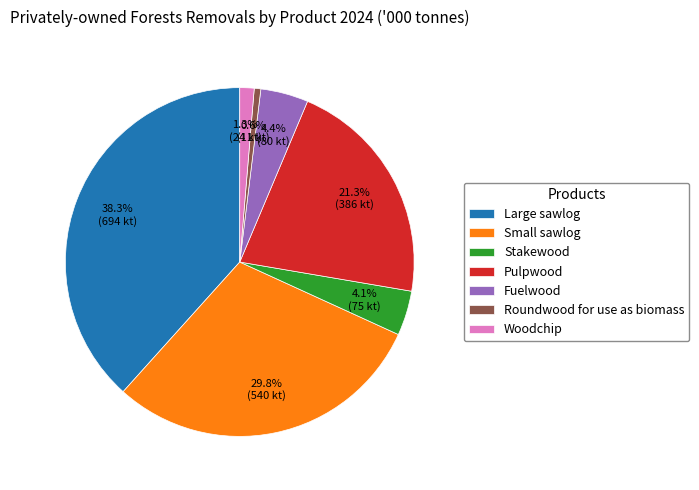

What is the total percentage of Large sawlog and Stakewood?

42.5%